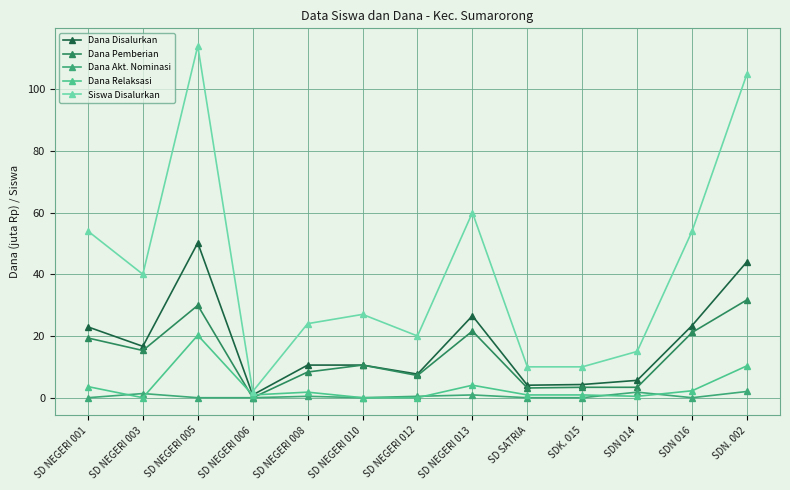

True or false: Dana Akt. Nominasi and Siswa Disalurkan cross at least once.

False